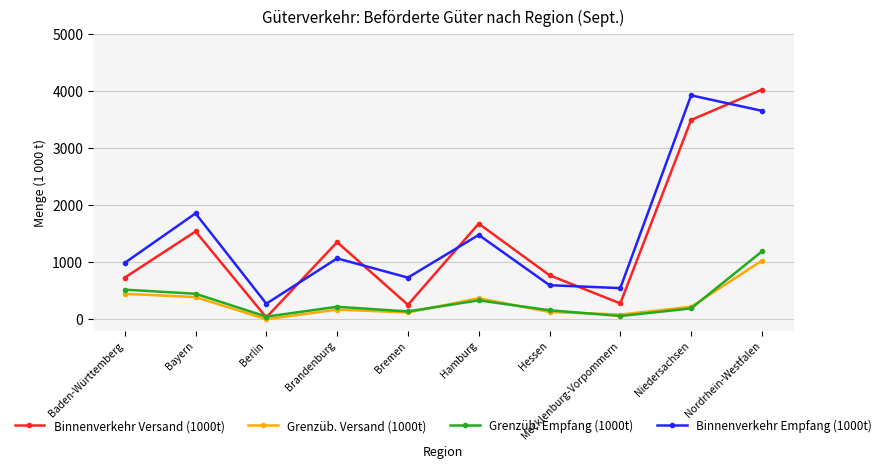

True or false: Grenzüb. Empfang (1000t) and Binnenverkehr Empfang (1000t) intersect in this chart.

False